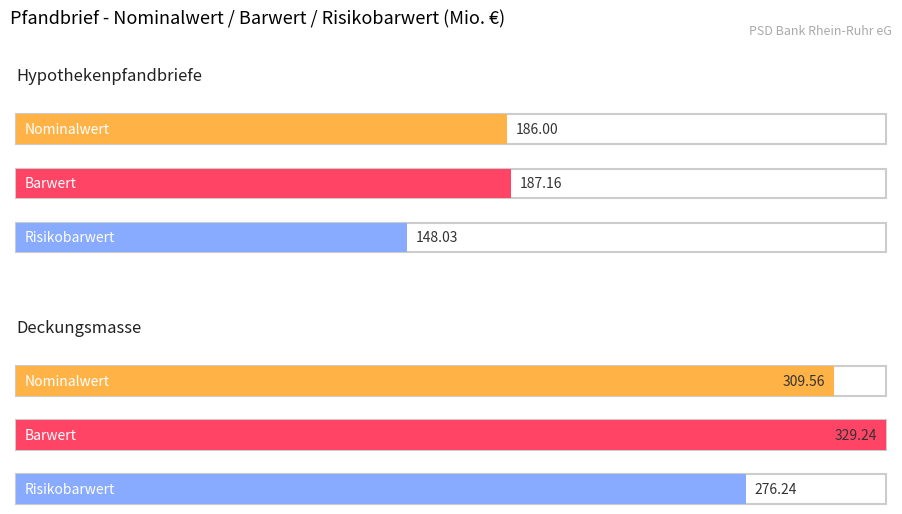

How many data points in Risikobarwert are less than 276?

1